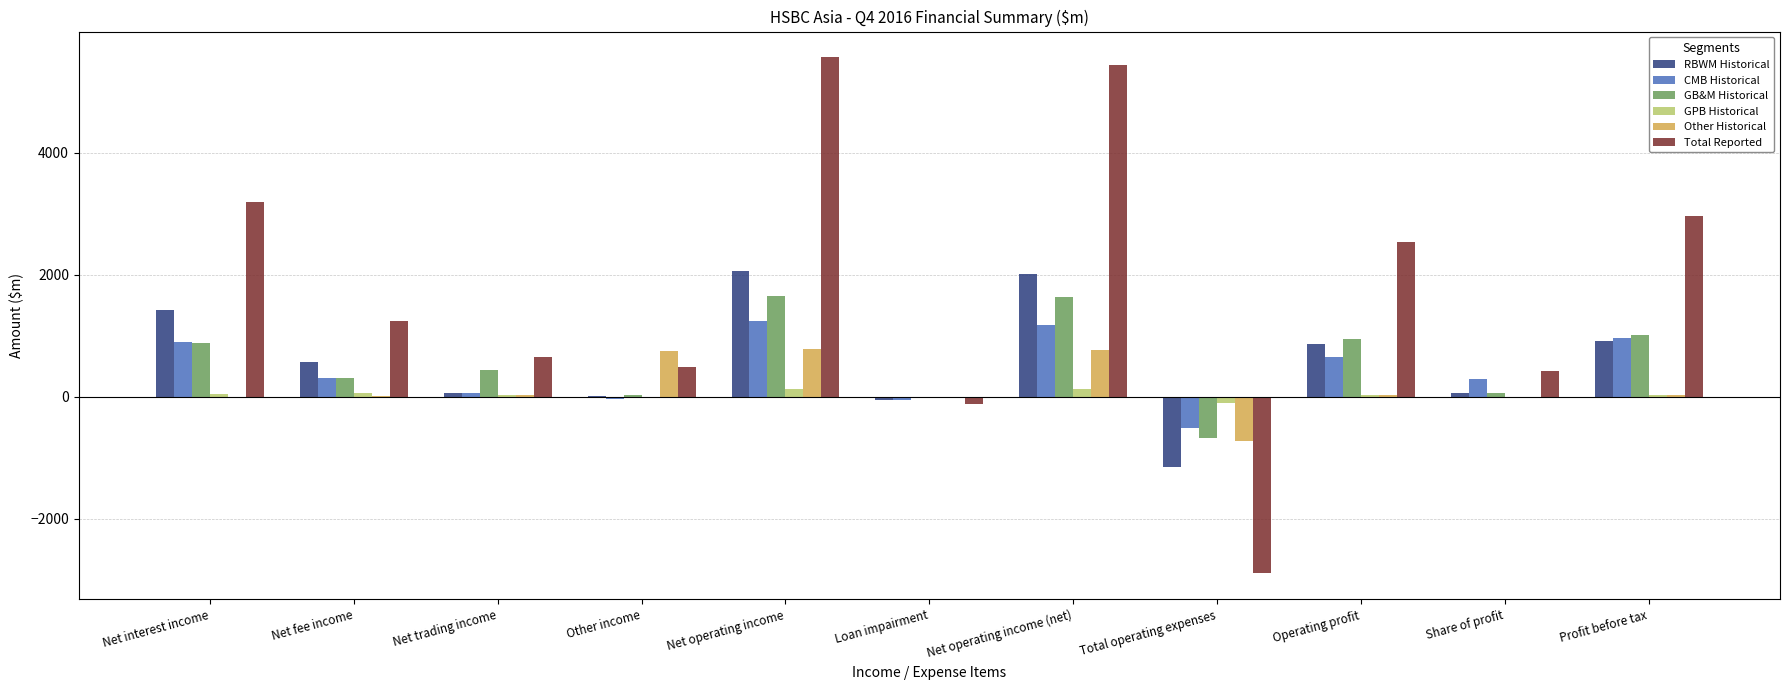

Between Net interest income and Other income, which series saw the biggest shift?

Total Reported